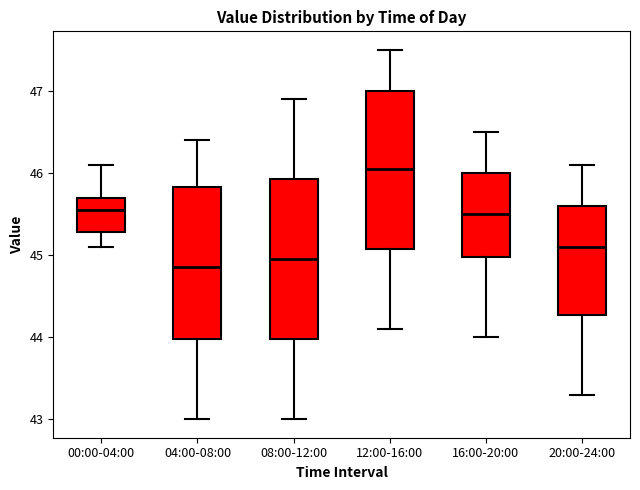

Which box has the highest median line?

12:00-16:00